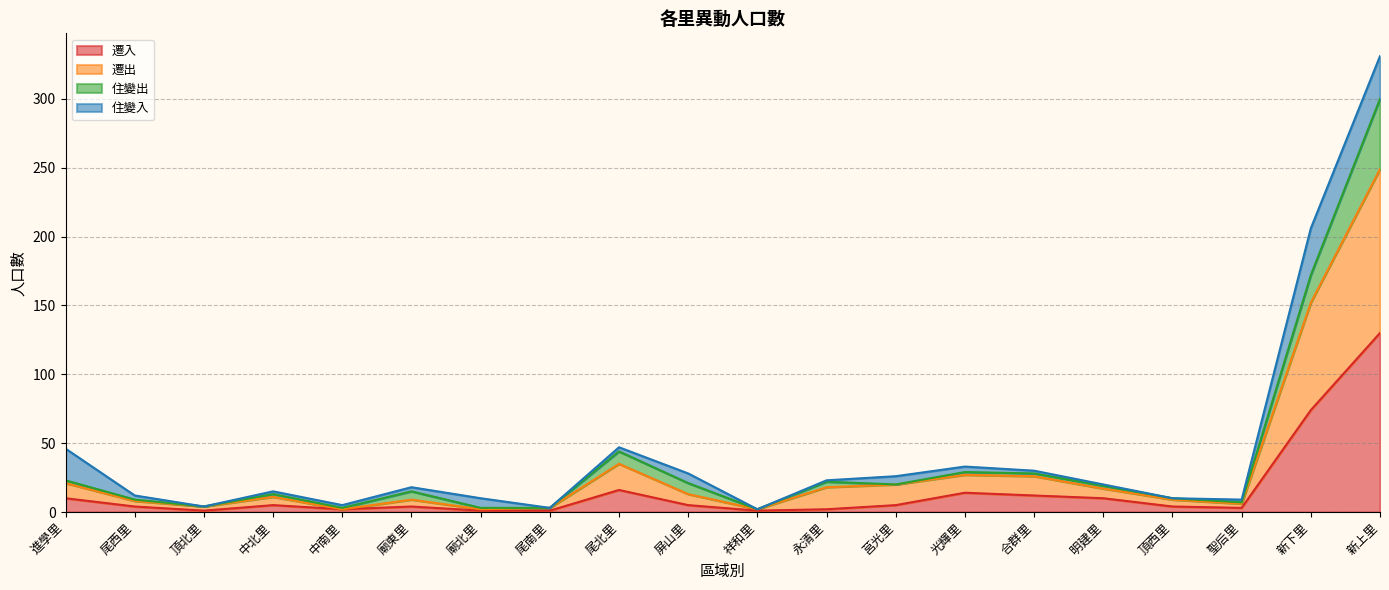

What is the label of the 6th point from the right?

合群里